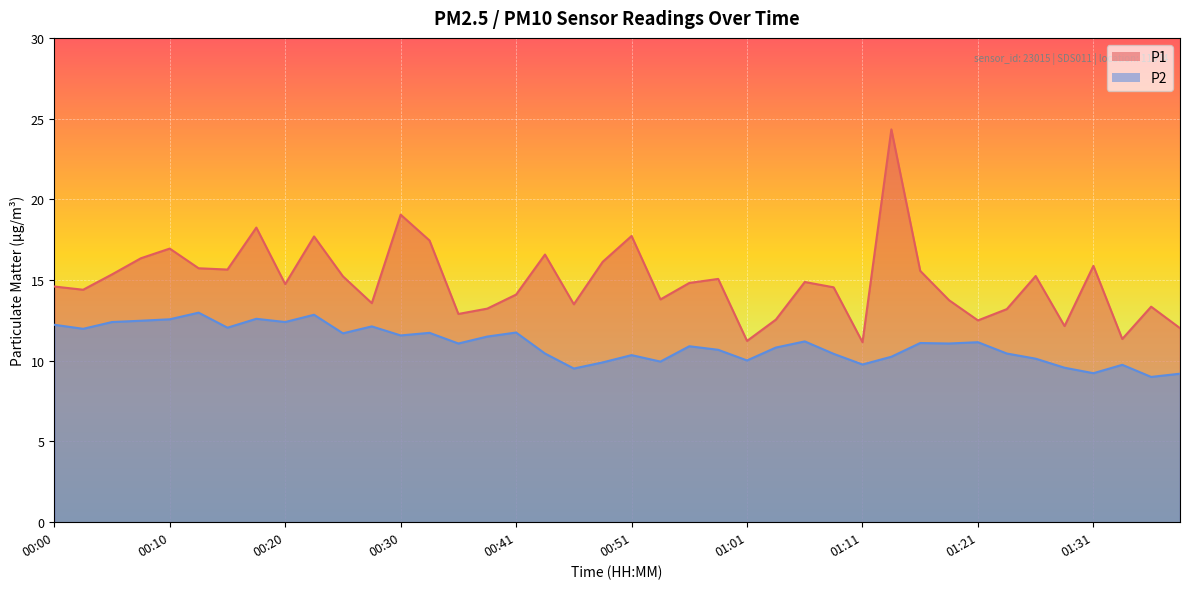

Where does the P2 series first go above 11?

00:00